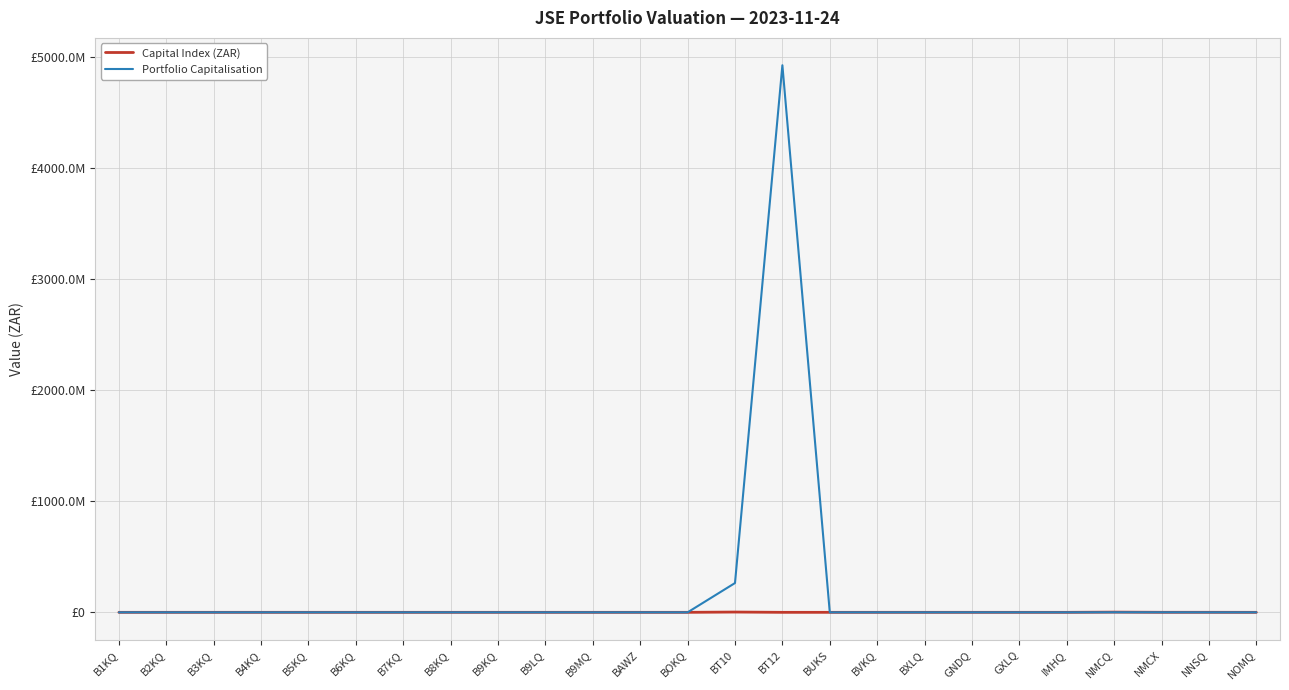

True or false: Portfolio Capitalisation and Capital Index (ZAR) cross at least once.

False